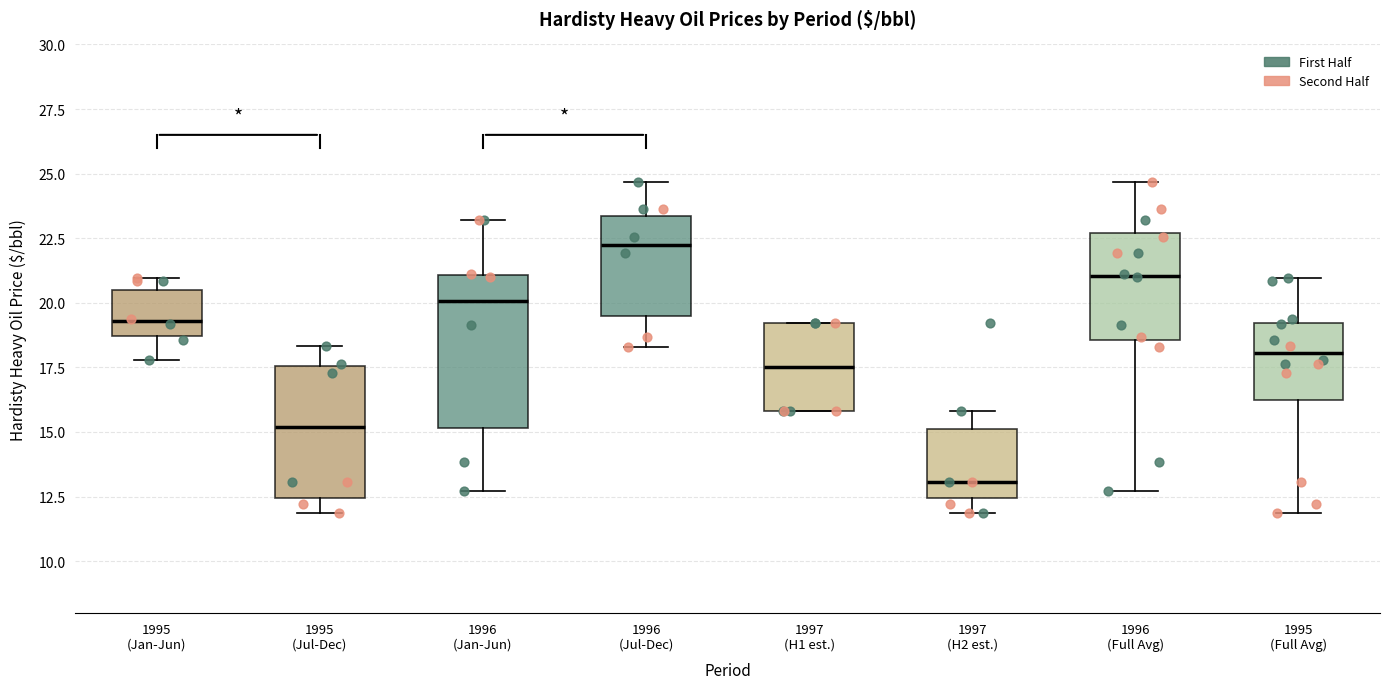

Reading left to right, read every box against the y-axis: the position of its median line, the range the box covers, and the ends of its whiskers. The values are not printed on the chart, so give them approximately, as read against the axis.

1995 (Jan-Jun): median 19.5, box 18.5 to 20.5, whiskers 18.0 to 21.0
1995 (Jul-Dec): median 15.0, box 12.5 to 17.5, whiskers 12.0 to 18.5
1996 (Jan-Jun): median 20.0, box 15.0 to 21.0, whiskers 12.5 to 23.0
1996 (Jul-Dec): median 22.0, box 19.5 to 23.5, whiskers 18.5 to 24.5
1997 (H1 est.): median 17.5, box 16.0 to 19.0, whiskers 16.0 to 19.0
1997 (H2 est.): median 13.0, box 12.5 to 15.0, whiskers 12.0 to 16.0
1996 (Full Avg): median 21.0, box 18.5 to 22.5, whiskers 12.5 to 24.5
1995 (Full Avg): median 18.0, box 16.0 to 19.0, whiskers 12.0 to 21.0